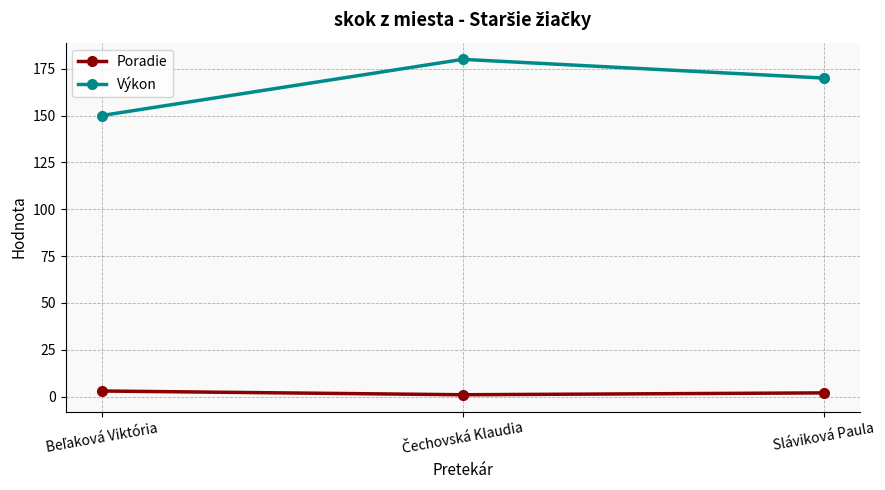

Which series has the widest spread of values?

Výkon